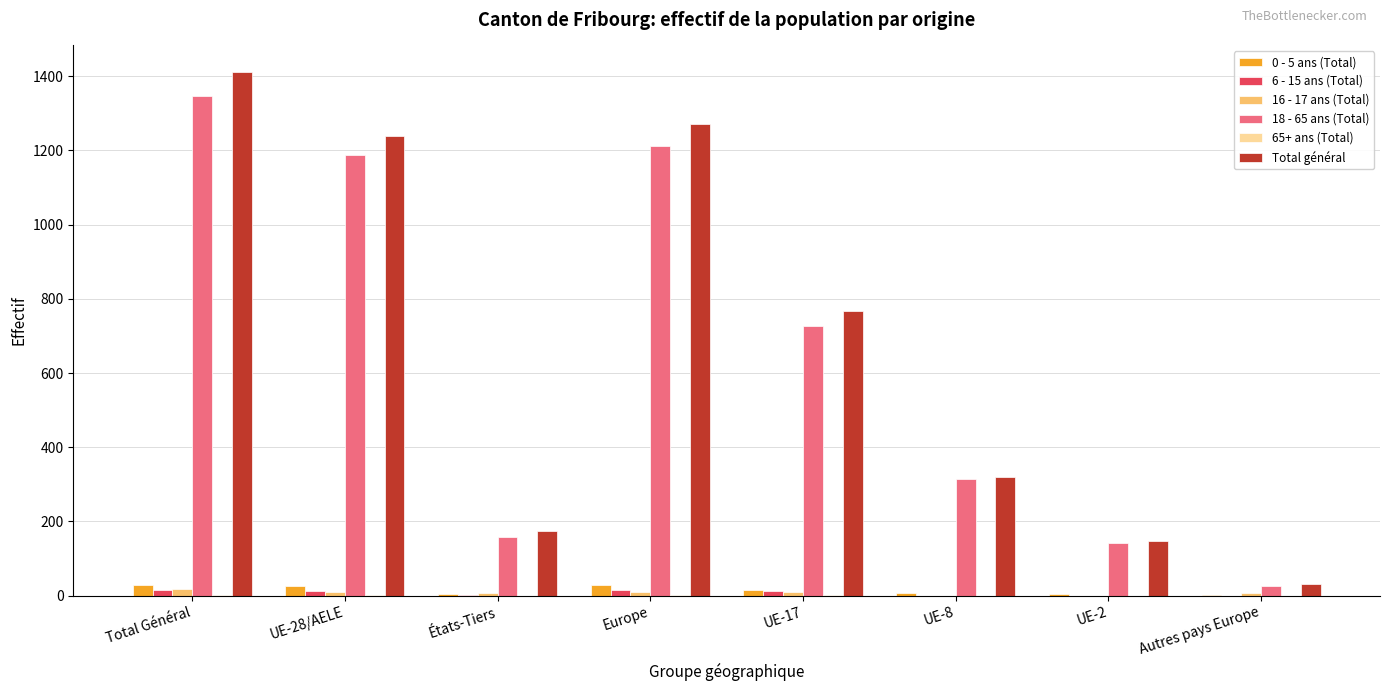

Which label corresponds to the largest value in the chart?

Total Général